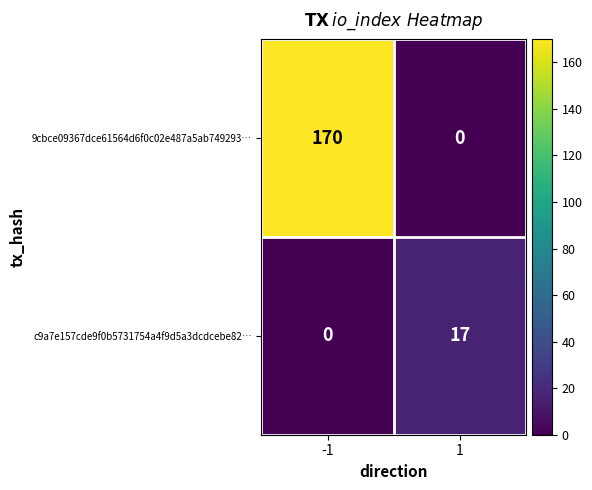

What is the difference between the highest and lowest values at 1?

17